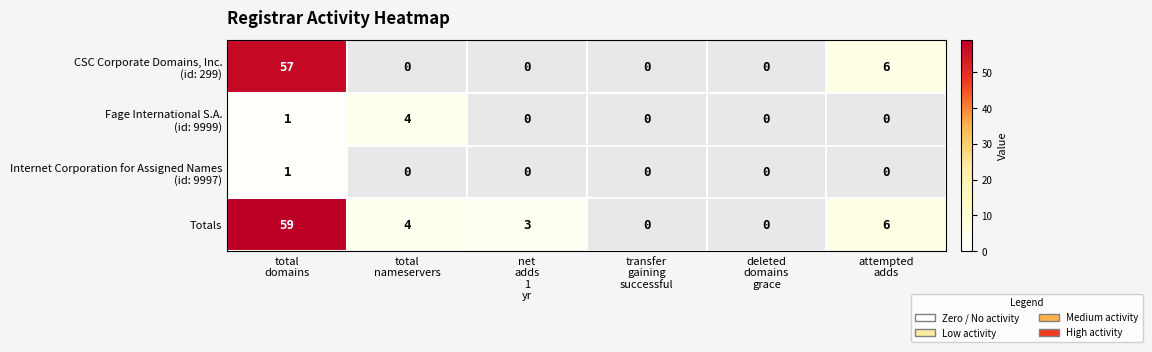

Between total domains and attempted adds, which series saw the biggest shift?

Totals